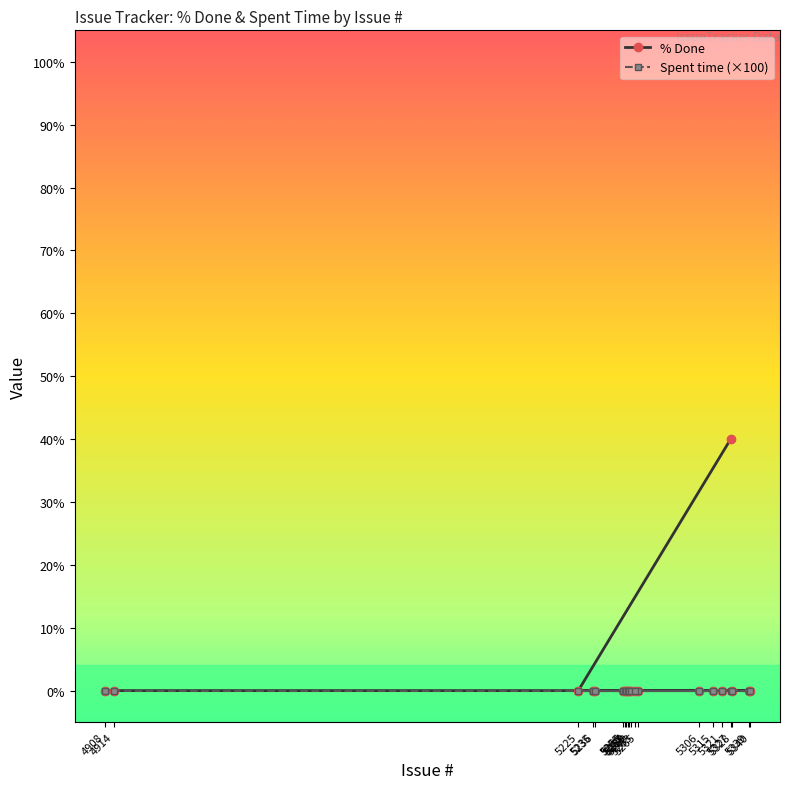

Rank the series by their maximum value, from lowest to highest.

Spent time (×100), % Done